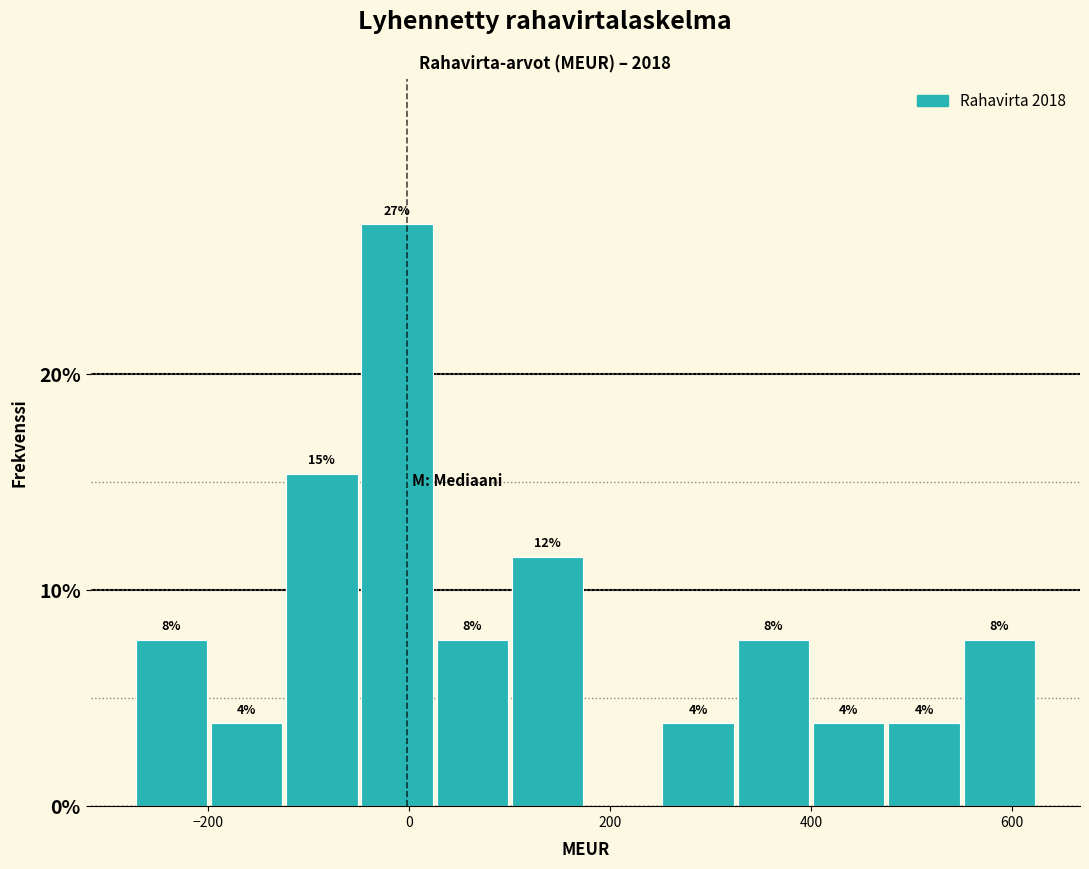

Around what value on the x-axis is the tallest bar? Give the approximate position of its centre, as read against the axis.

-20